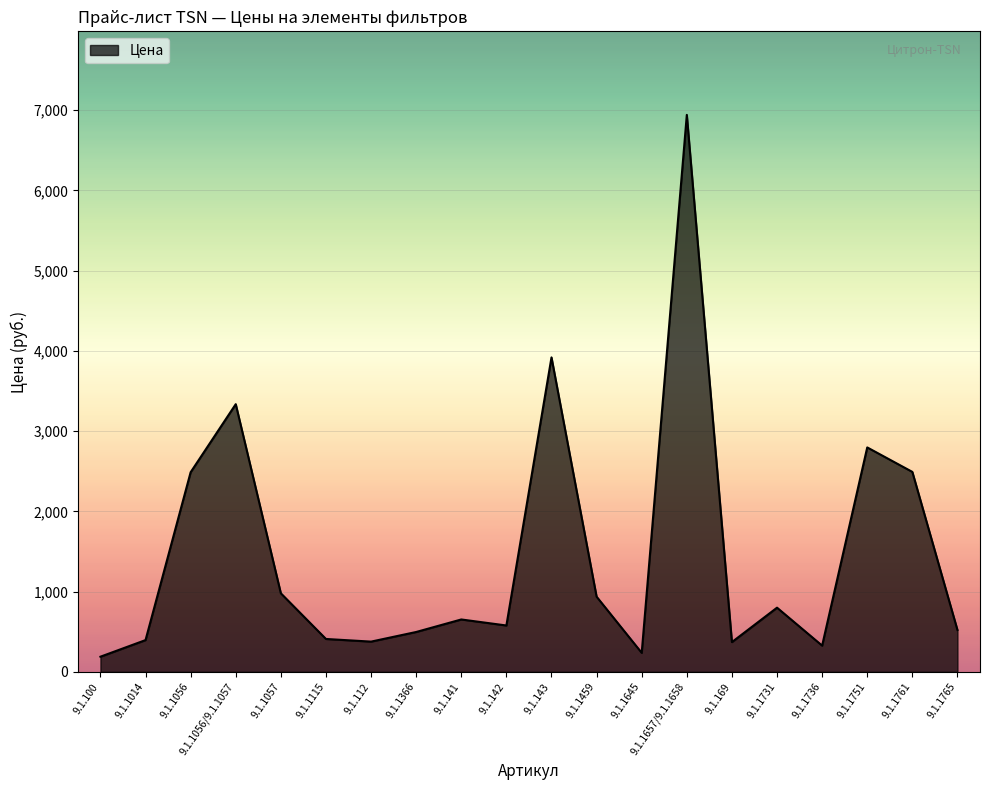

True or false: the data shows 1664 at 9.1.1057.

False